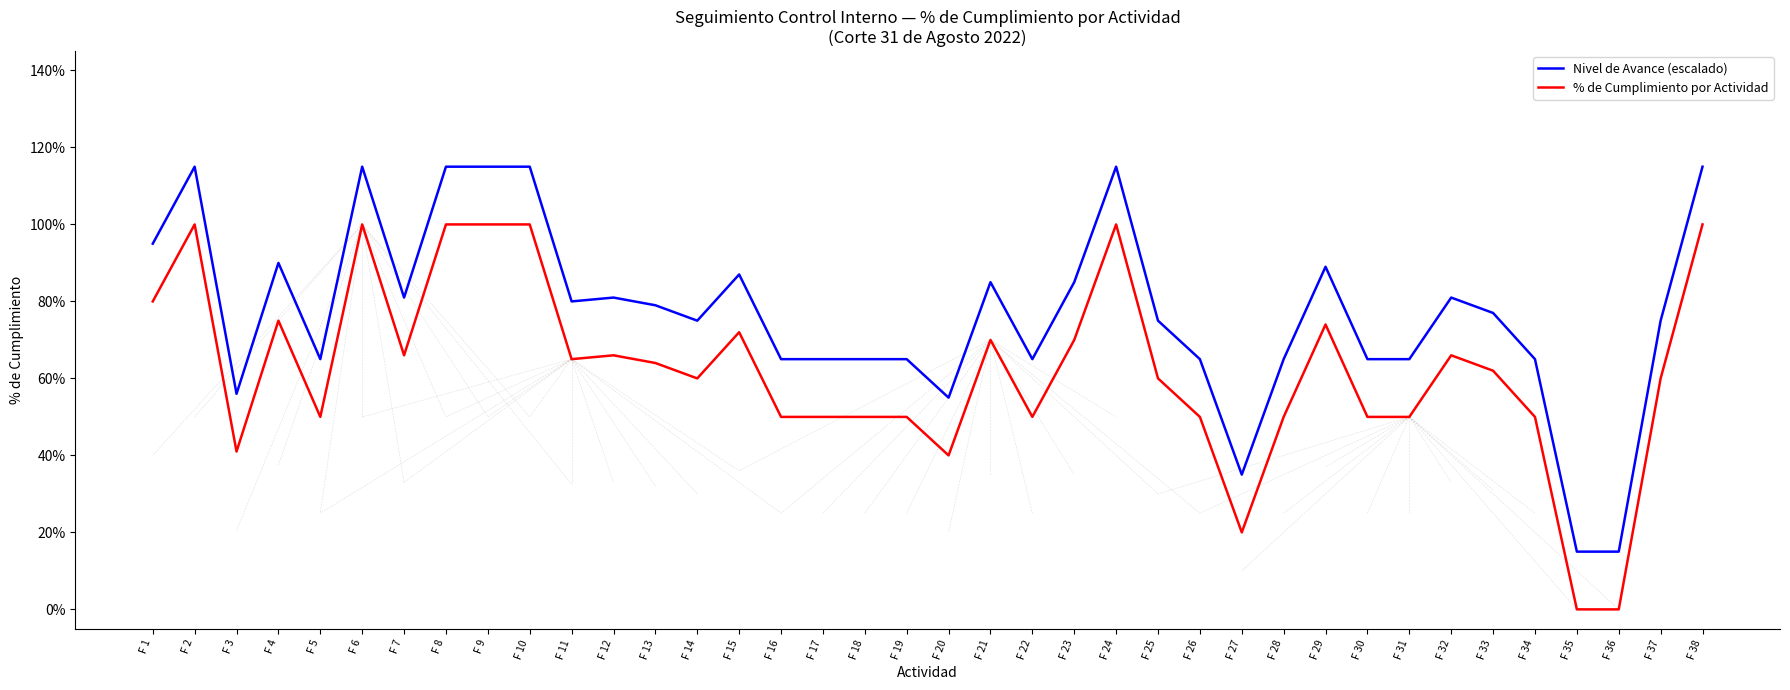

What is the total value across all series at F 11?

1.5